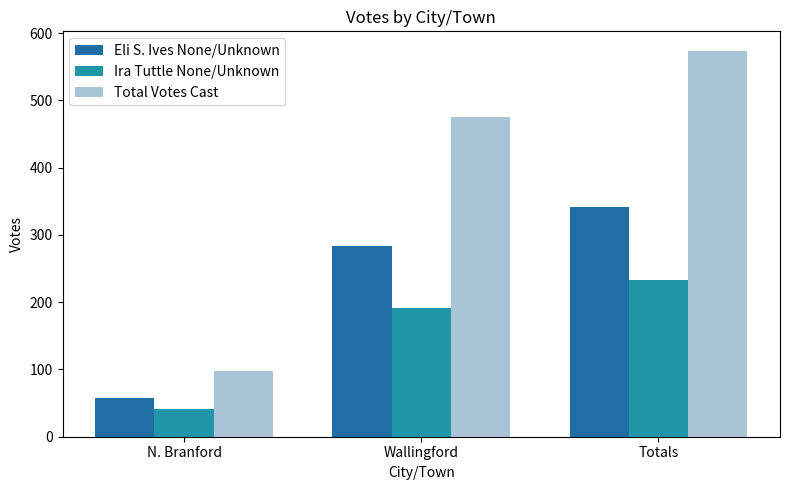

The value of Total Votes Cast at Totals is 574. True or false?

True